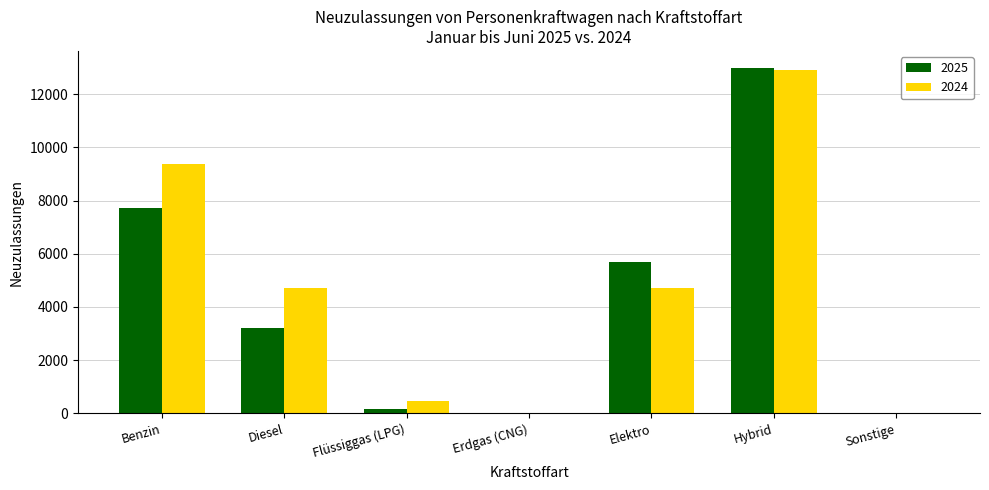

True or false: 2025 has a value of 151 at Flüssiggas (LPG).

True